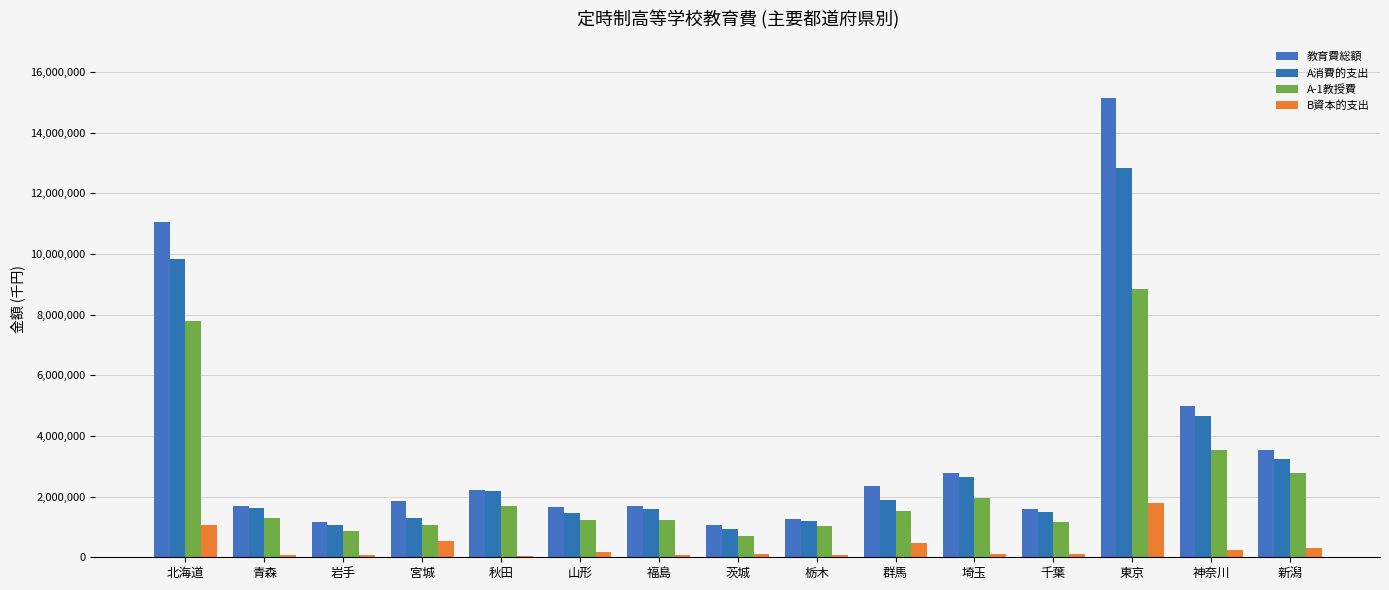

Is the value of B資本的支出 at 群馬 greater than the value of A消費的支出 at 秋田?

No